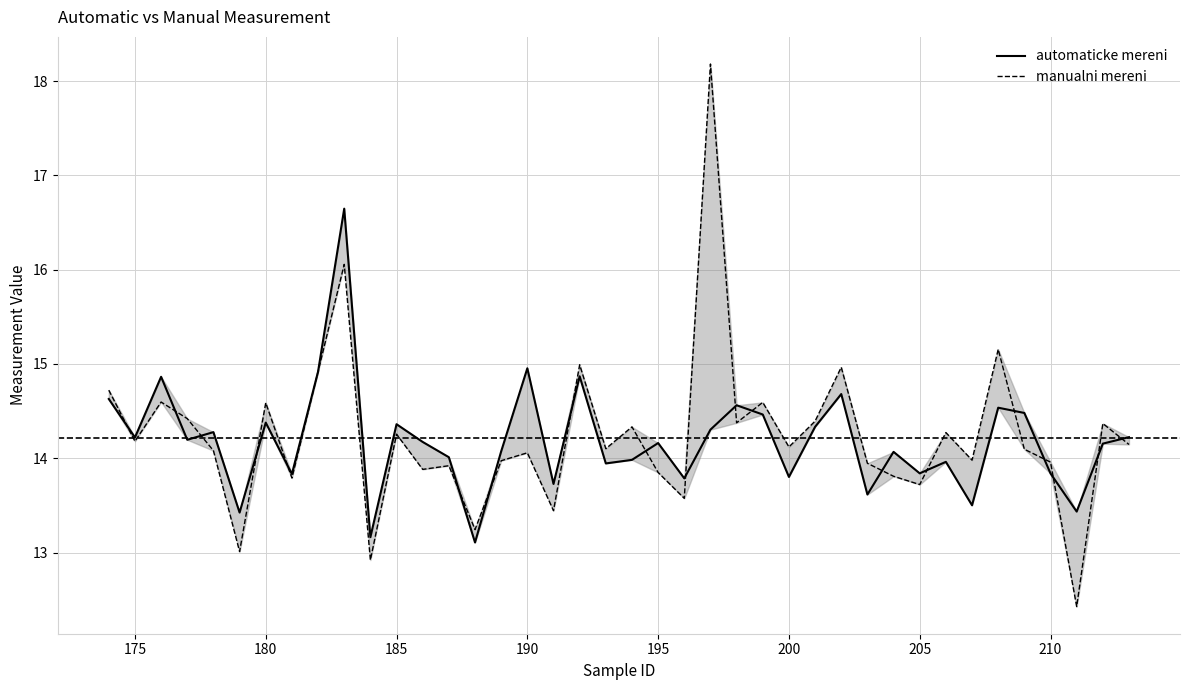

How many series are shown in this chart?

2